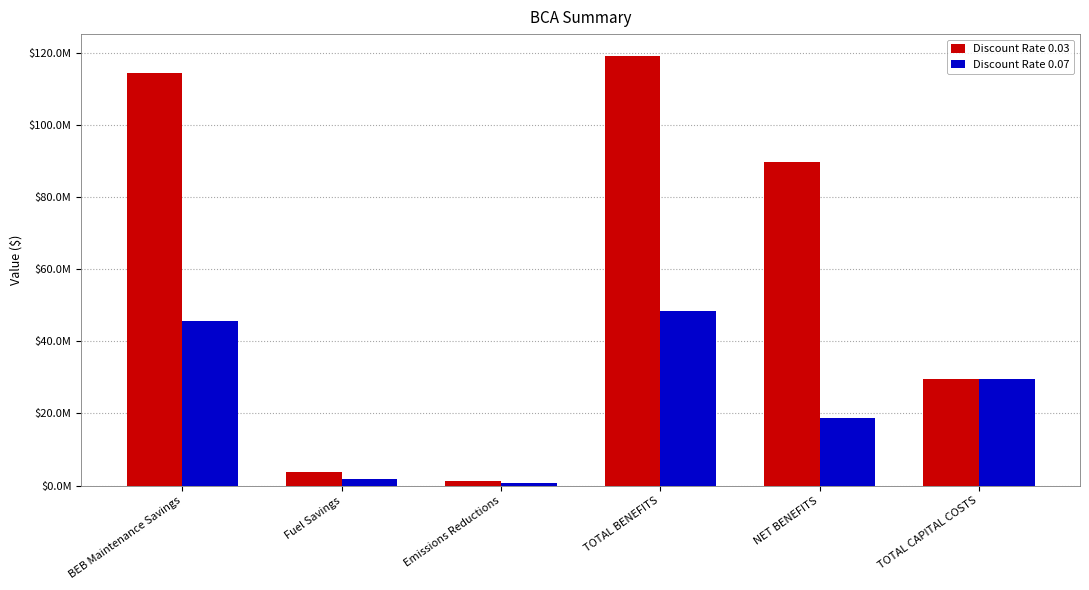

What are all the series names shown in the legend?

Discount Rate 0.03, Discount Rate 0.07